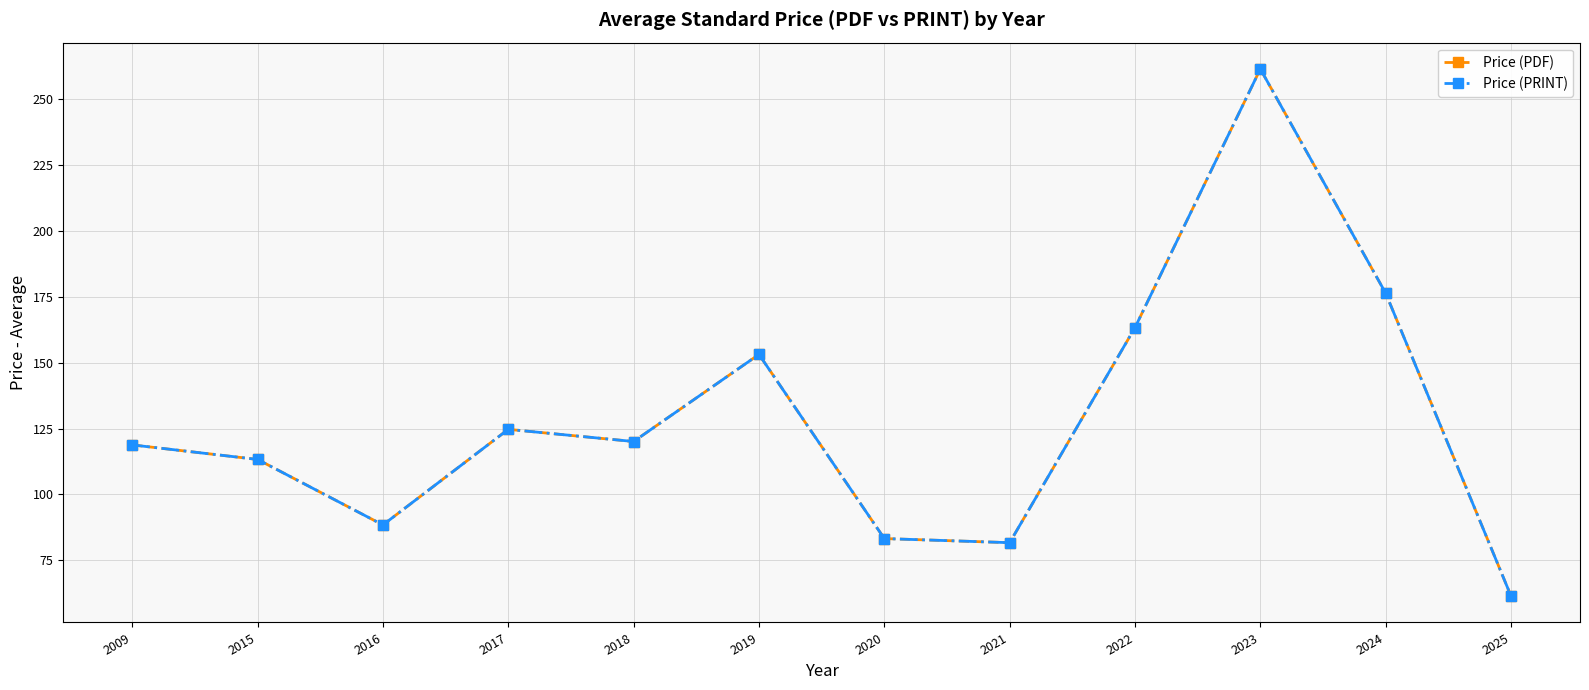

What is the minimum value shown in the chart?

61.4